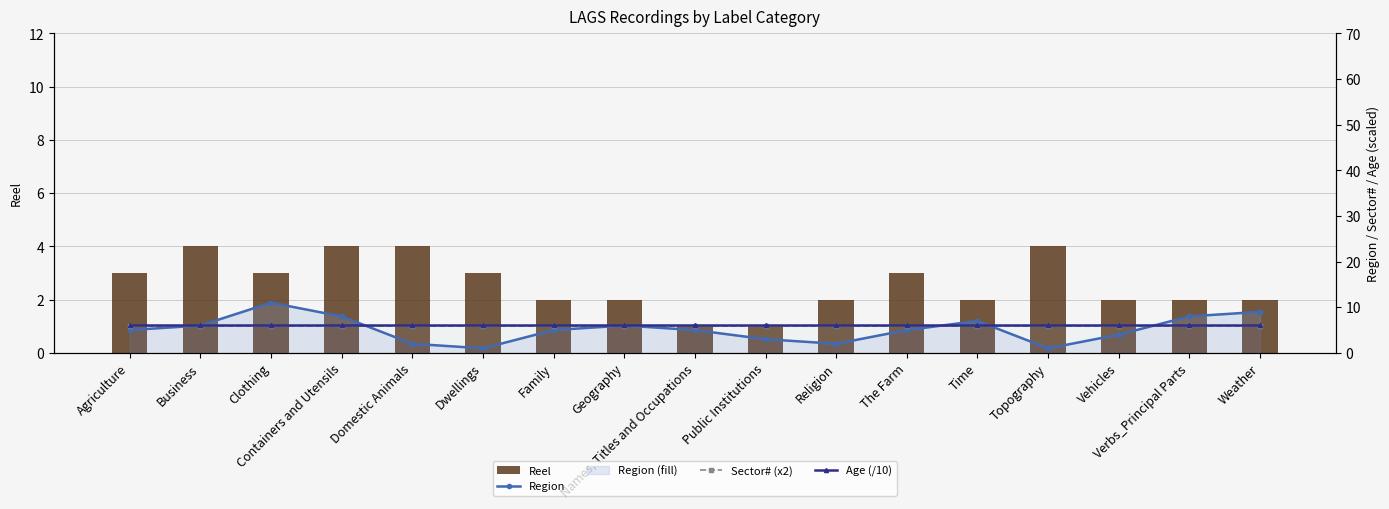

Where is Region nearest to the value 6?

Business